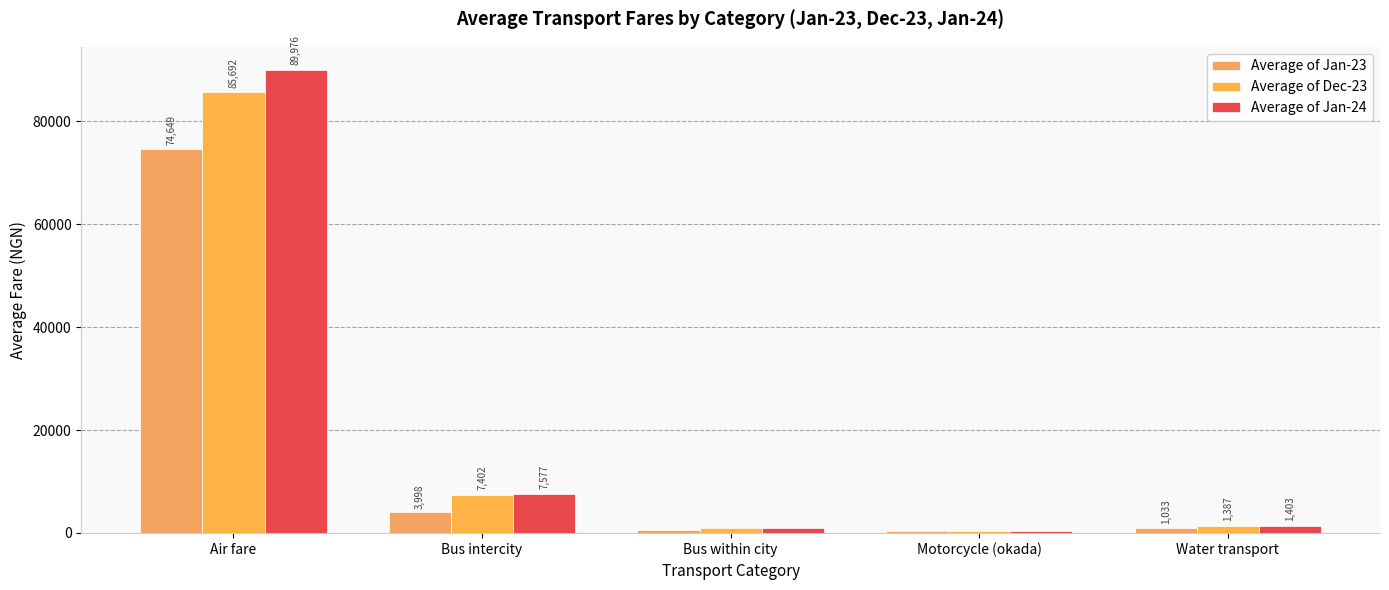

Between Air fare and Water transport, which series saw the biggest shift?

Average of Jan-24